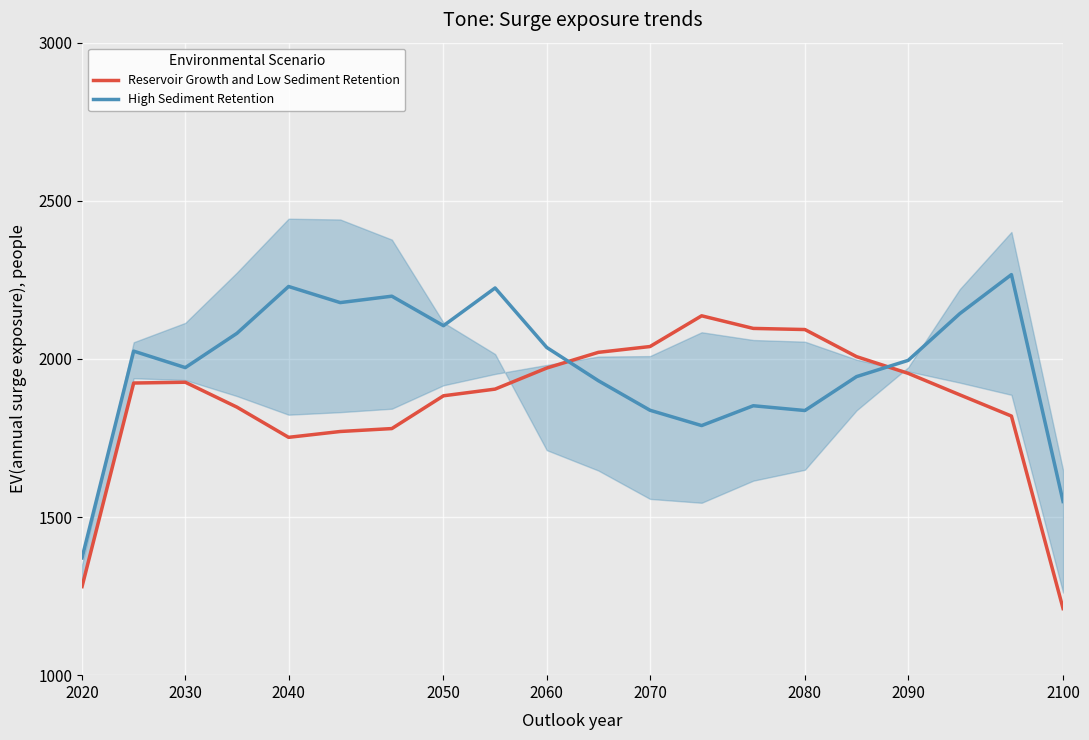

The High Sediment Retention series shows 434.7 at 2090. True or false?

False